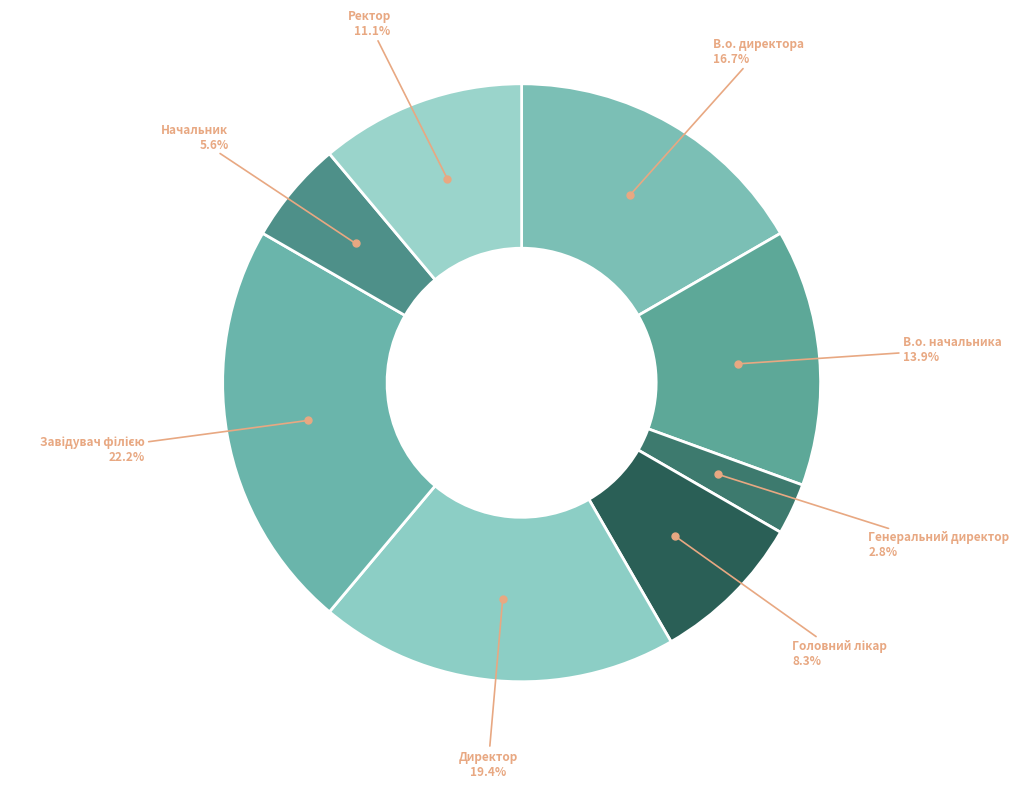

How many slices are in this pie chart?

8